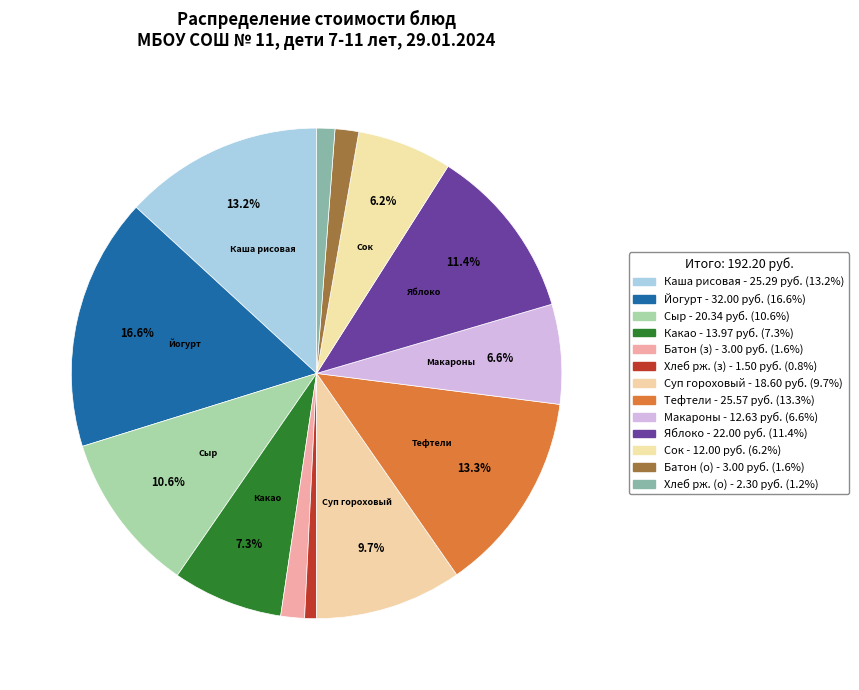

Count the number of slices in the pie.

13